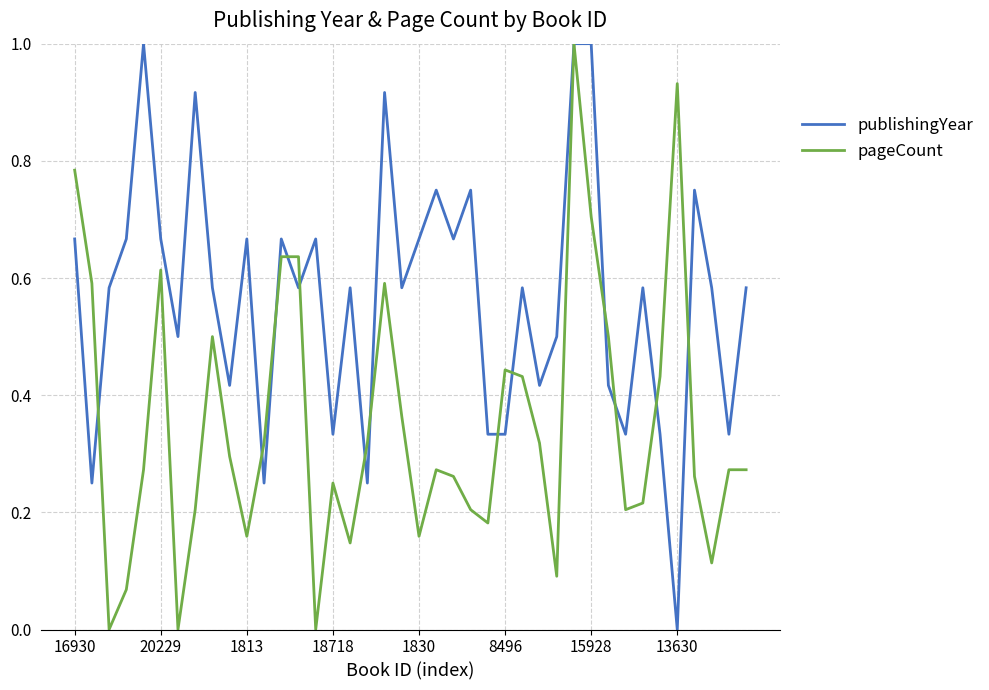

Rank the series by their average value, from lowest to highest.

pageCount, publishingYear